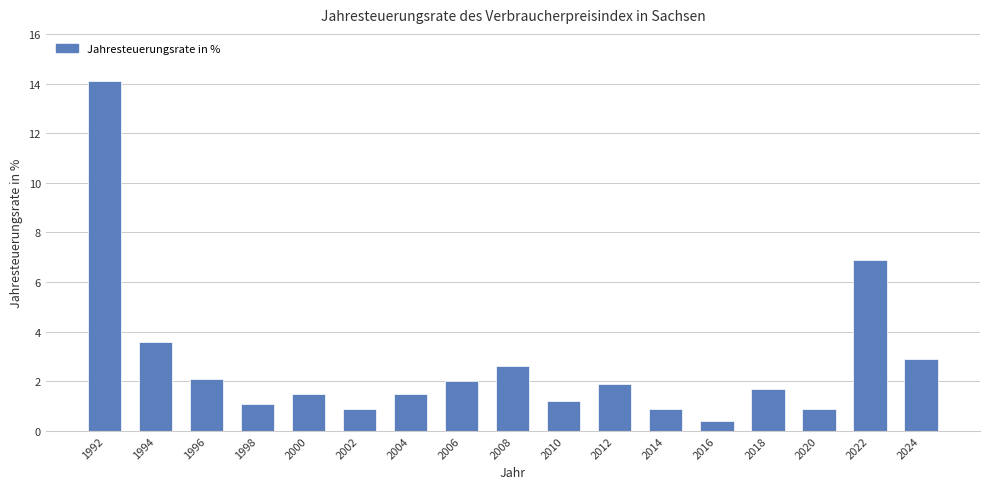

What is the ratio of the value at 2010 to the value at 2018?

0.7